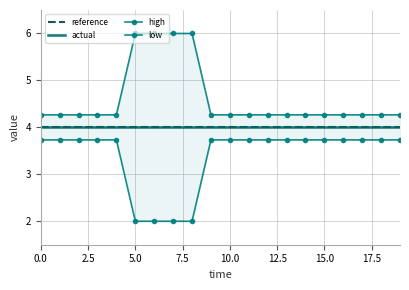

True or false: low and high cross at least once.

False